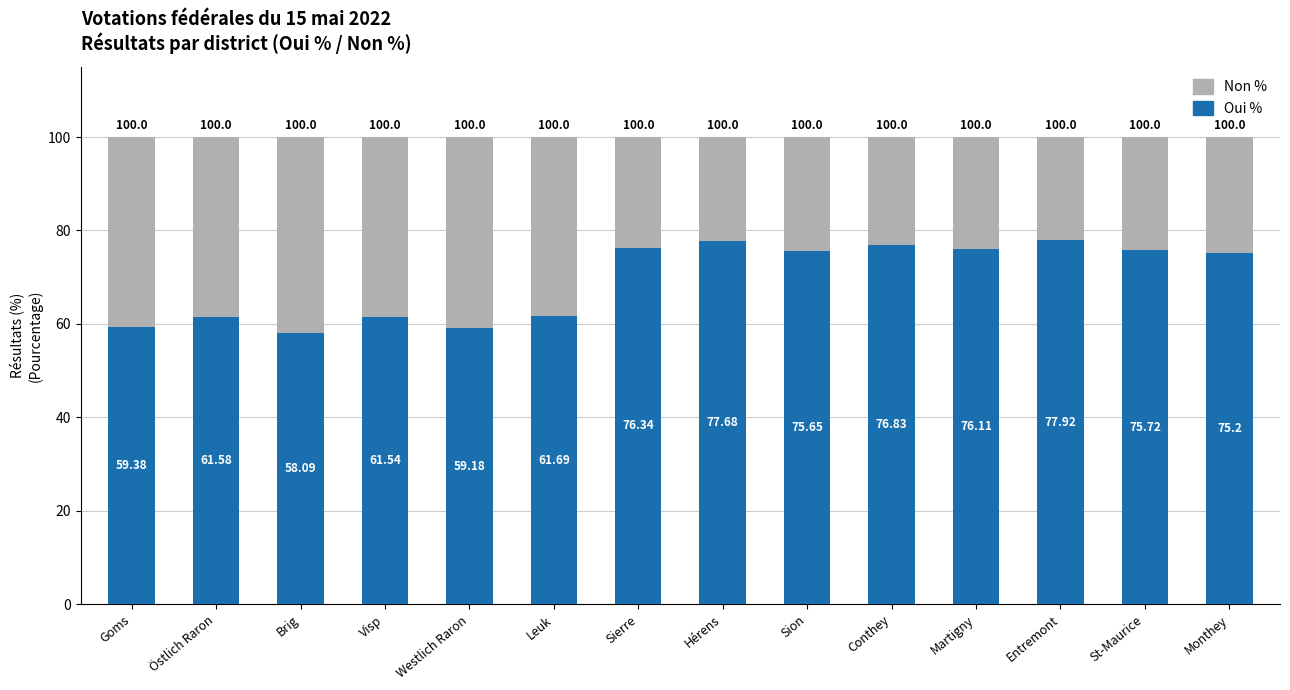

How many bars are there in total?

14